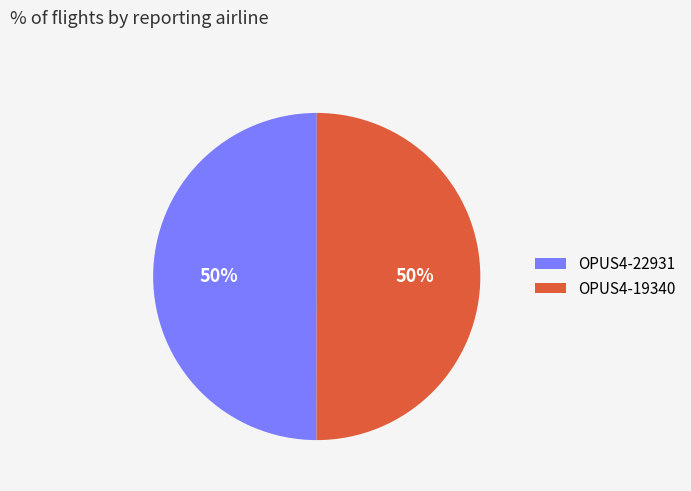

Combined, do OPUS4-22931 and OPUS4-19340 account for over 50%?

Yes